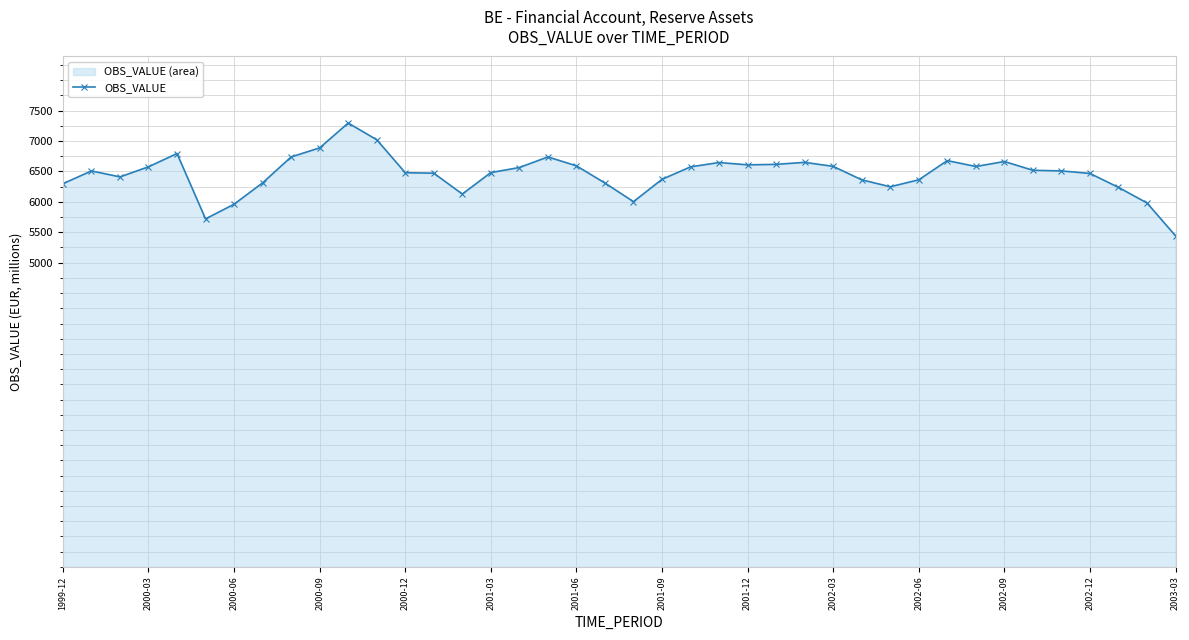

True or false: there are more than 0 points higher than both neighbors.

True